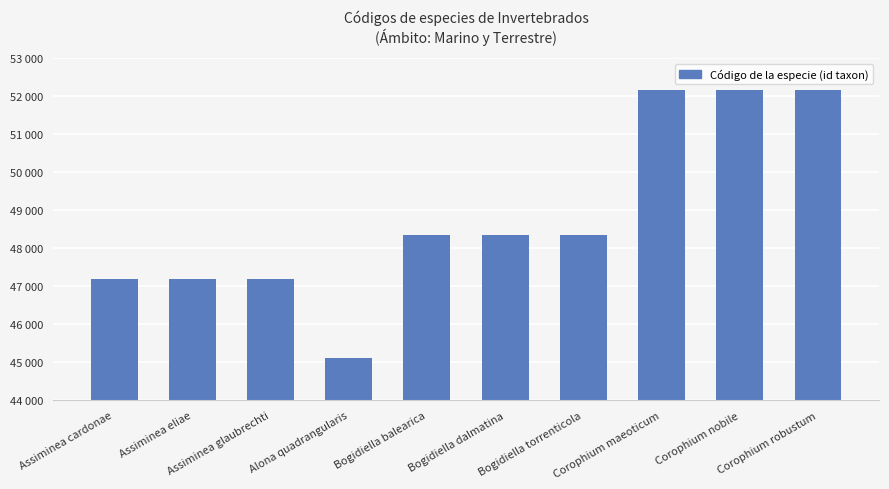

The value at Corophium robustum is 36118. True or false?

False